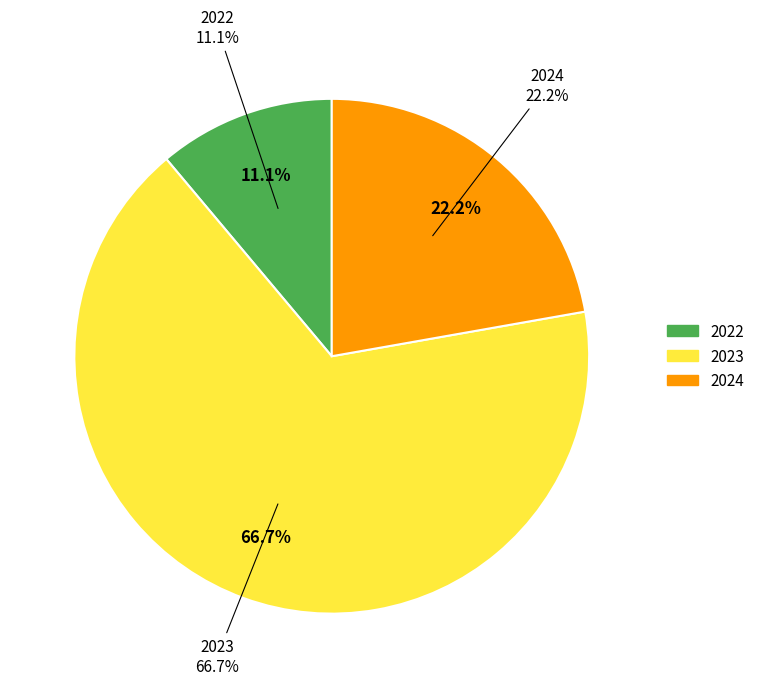

Is there any slice that represents more than half of the pie?

Yes